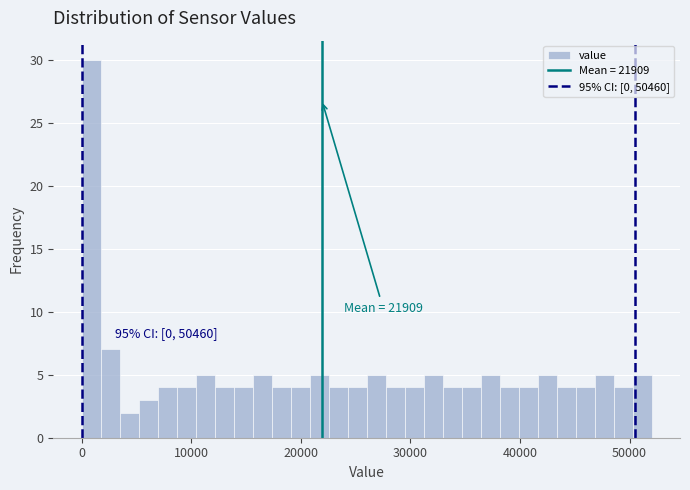

Around what value on the x-axis is the tallest bar? Give the approximate position of its centre, as read against the axis.

1000